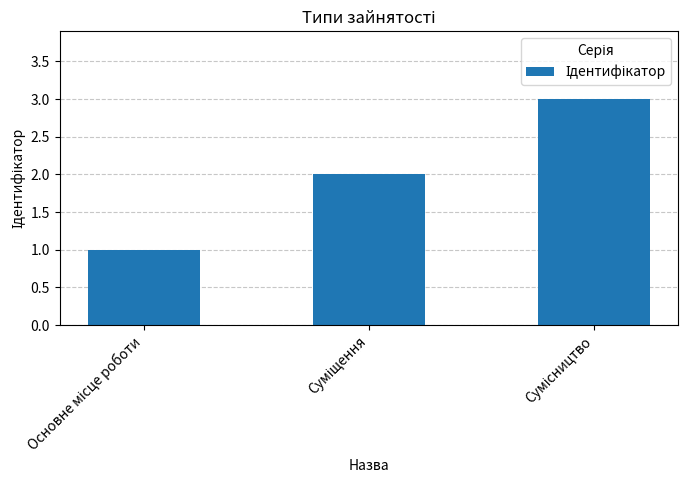

What is the value of the 1st bar from the left?

1